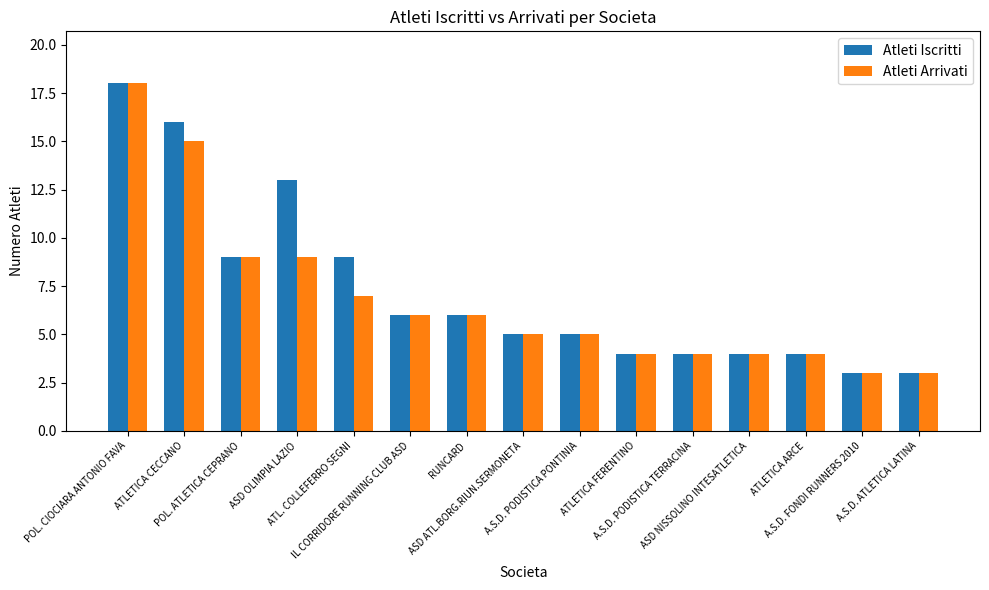

What is the label of the 9th bar from the left?

A.S.D. PODISTICA PONTINIA